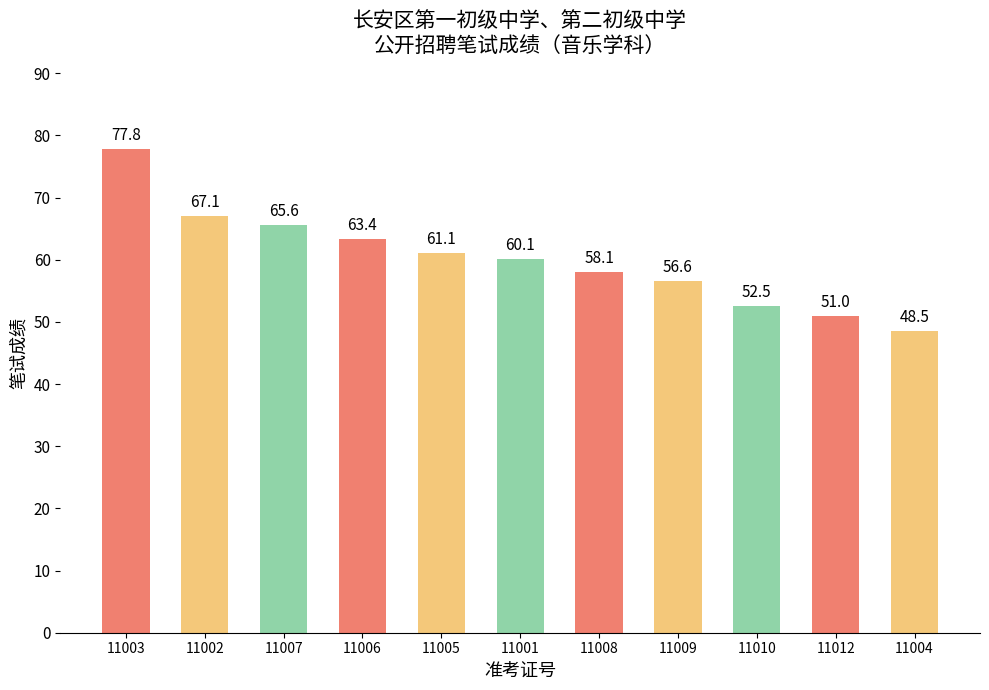

Approximately how many times larger is the value at 11001 compared to 11010?

1.1